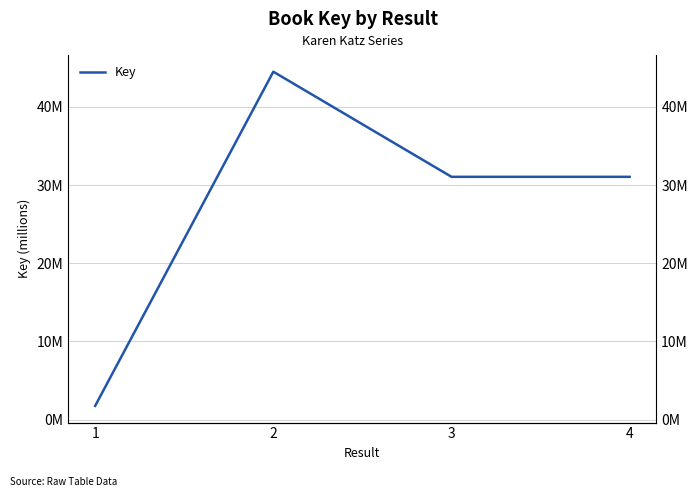

Is it true that the value at 3 is 46286249?

False